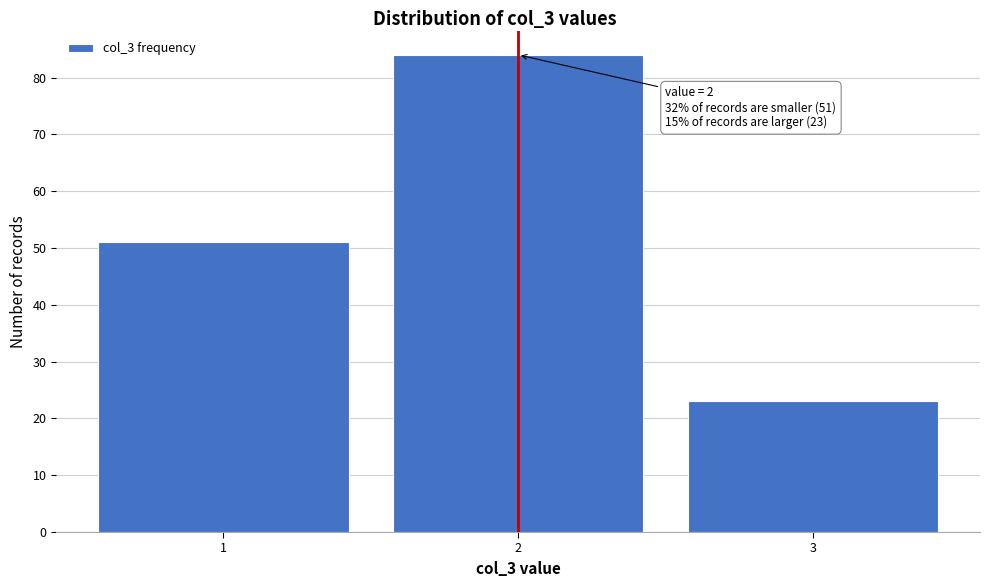

Reading left to right, extract all data points from this chart.

1=51	2=84	3=23